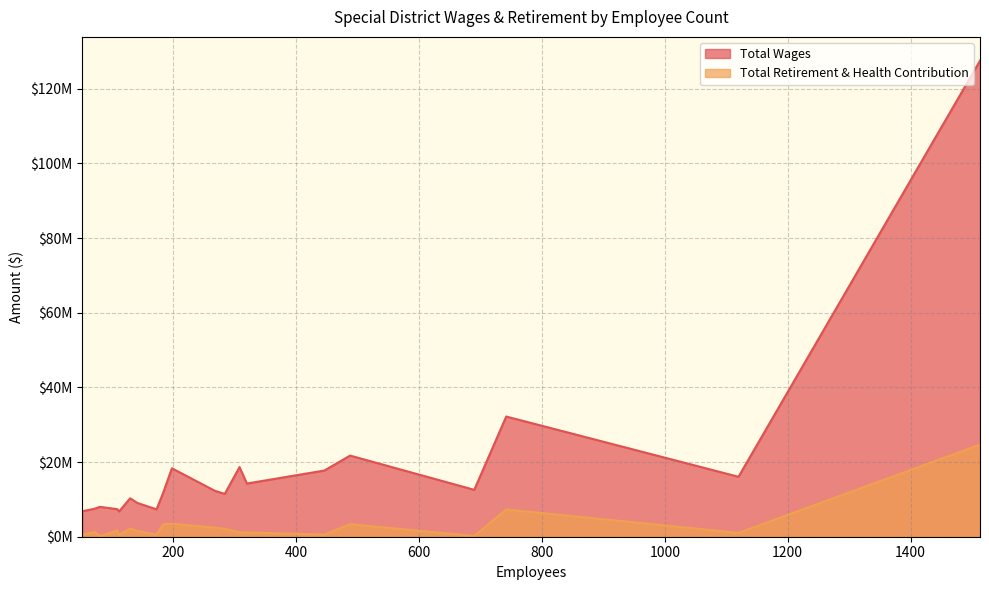

True or false: Total Wages has a value of 127521215 at 1513.

True